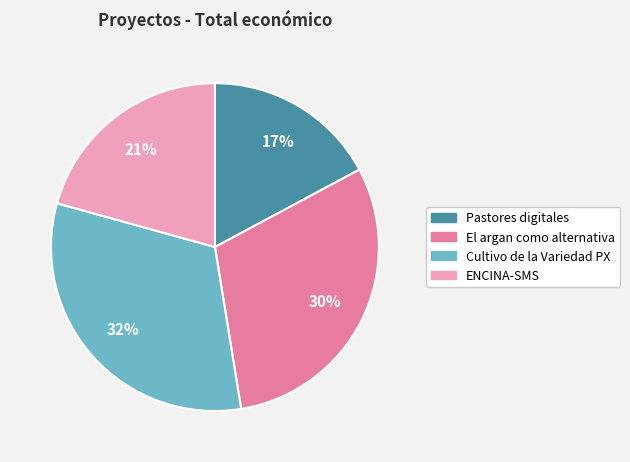

To the nearest percent, what is the combined percentage of El argan como alternativa and Pastores digitales?

47%